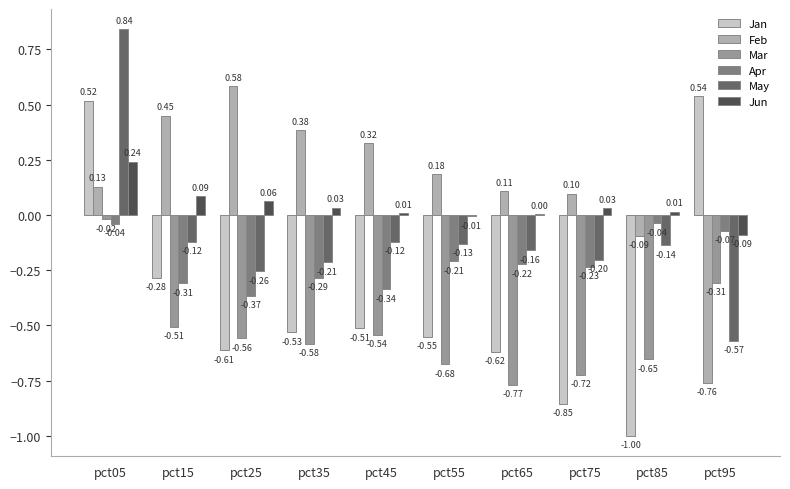

What is the sum of all Apr values?

-2.1